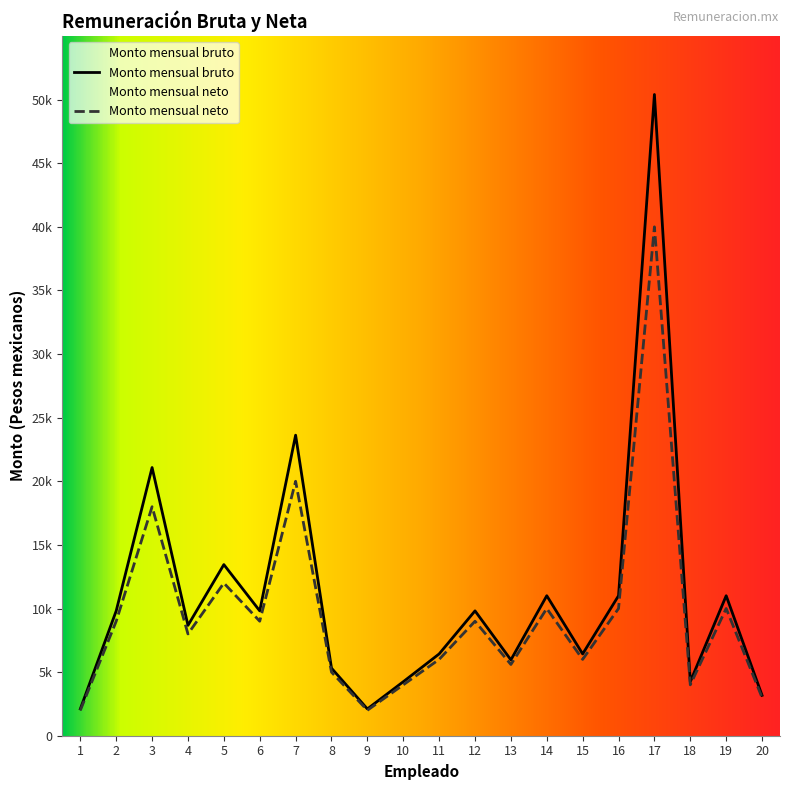

Reading left to right, extract all data points from this chart.

Monto mensual bruto: 2106.4	9814.2	21080.8	8673.4	13451.1	9814.2	23624.0	5311.5	2106.4	4243.2	6429.2	9814.2	5961.5	11004.6	6429.2	11004.6	50403.2	4243.2	11004.6	3174.8
Monto mensual neto: 2000.0	9000.0	18000.0	8000.0	12000.0	9000.0	20000.0	5000.0	2000.0	4000.0	6000.0	9000.0	5600.0	10000.0	6000.0	10000.0	40000.0	4000.0	10000.0	3000.0